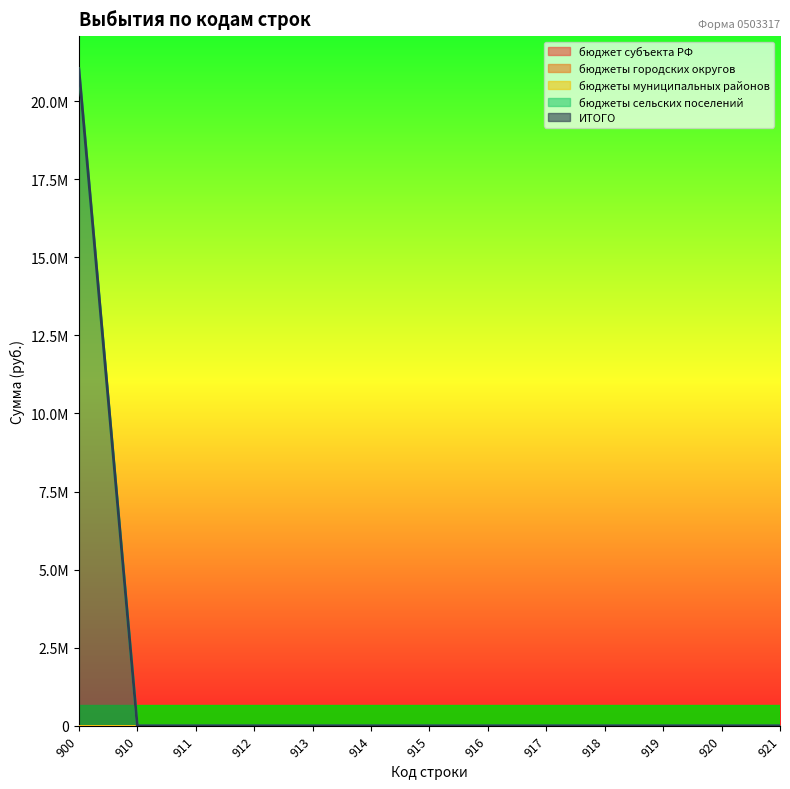

Reading left to right, transcribe all the data shown in this chart.

бюджет субъекта РФ: 0.0	0.0	0.0	0.0	0.0	0.0	0.0	0.0	0.0	0.0	0.0	0.0	0.0
бюджеты городских округов: 0.0	0.0	0.0	0.0	0.0	0.0	0.0	0.0	0.0	0.0	0.0	0.0	0.0
бюджеты муниципальных районов: 0.0	0.0	0.0	0.0	0.0	0.0	0.0	0.0	0.0	0.0	0.0	0.0	0.0
бюджеты сельских поселений: 21029943.4	0.0	0.0	0.0	0.0	0.0	0.0	0.0	0.0	0.0	0.0	0.0	0.0
ИТОГО: 21029943.4	0.0	0.0	0.0	0.0	0.0	0.0	0.0	0.0	0.0	0.0	0.0	0.0